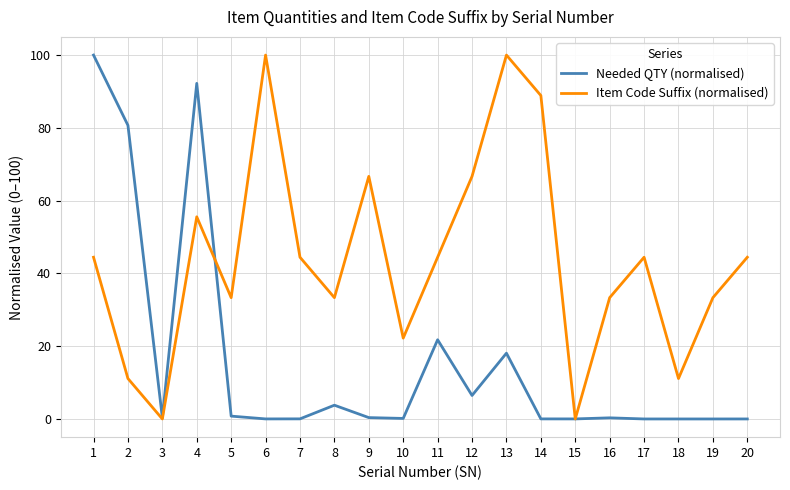

The Item Code Suffix (normalised) series shows 36.0 at 10. True or false?

False